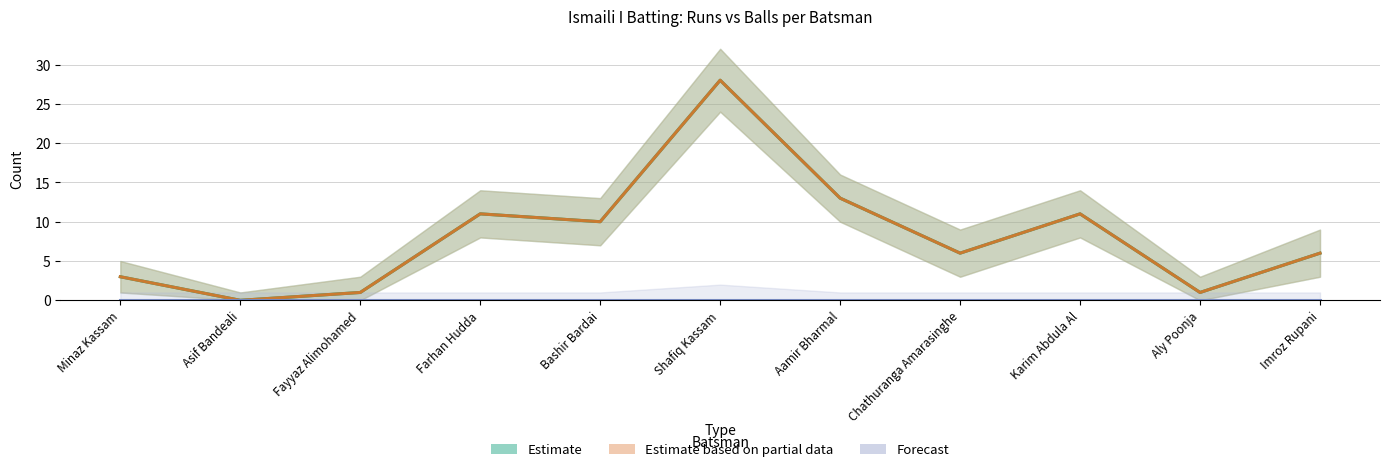

What position from the left is Asif Bandeali?

2